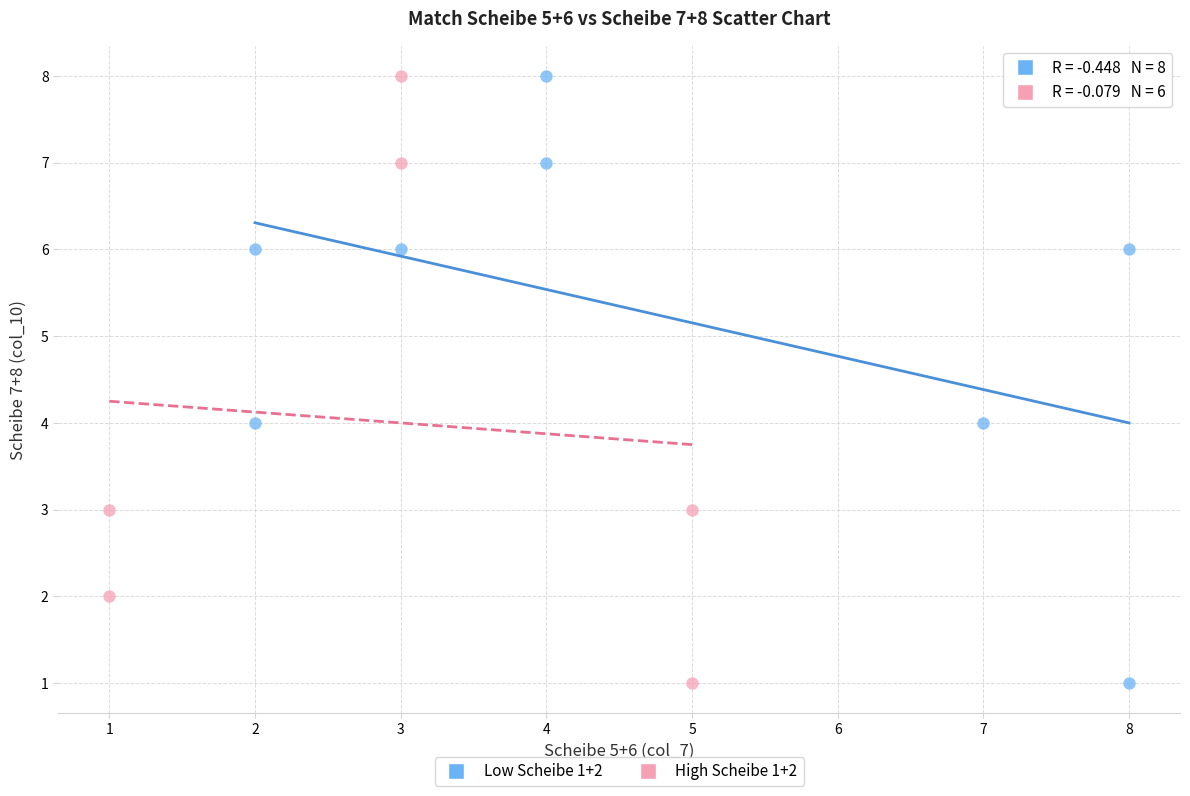

What are all the series names shown in the legend?

Low Scheibe 1+2, High Scheibe 1+2